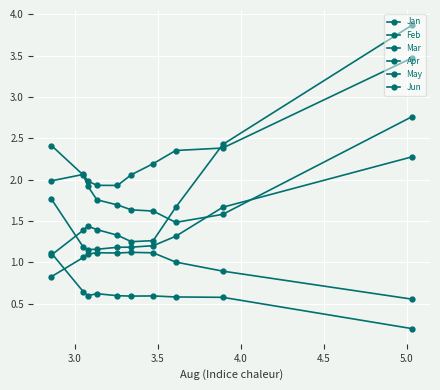

At how many categories does at least one series exceed 2?

7